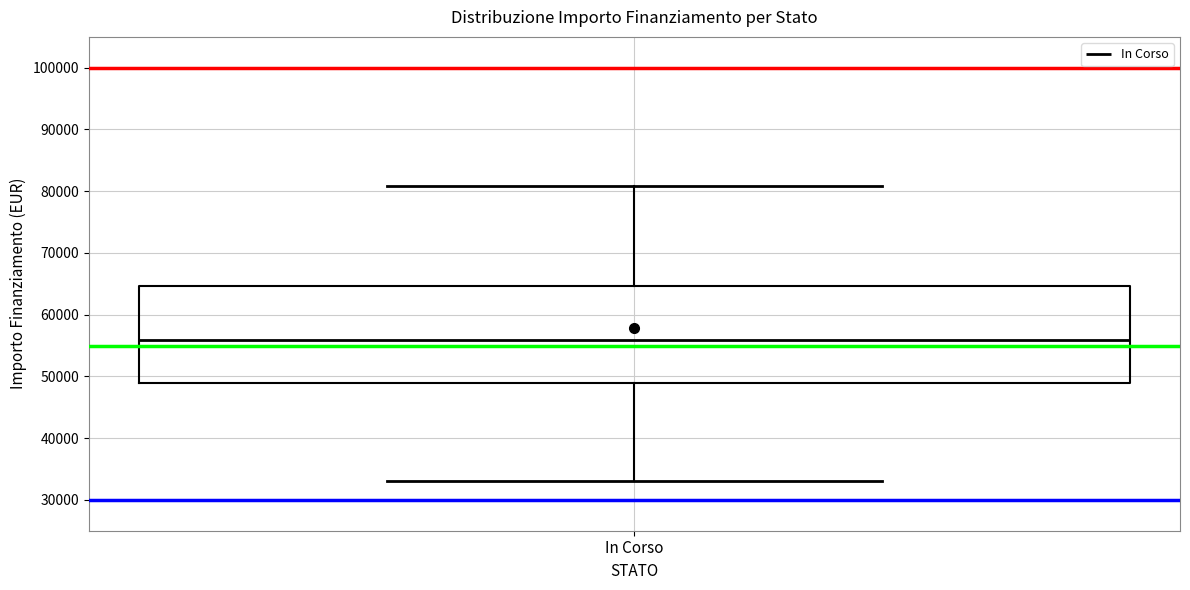

Where does the upper whisker of the box for In Corso end on the y-axis? The values are not printed on the chart, so give them approximately, as read against the axis.

81000